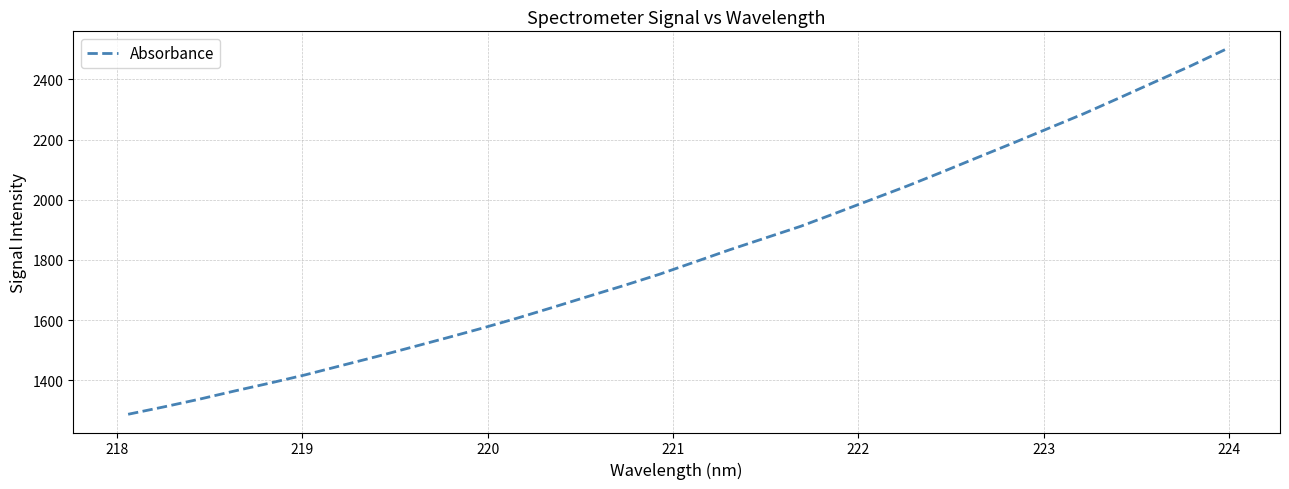

What is the maximum value shown in the chart?

2499.5